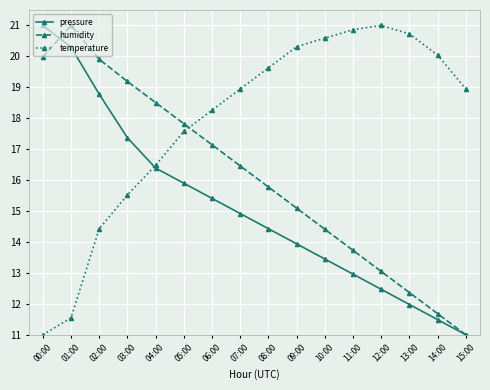

What is the total value across all series at 08:00?

49.8